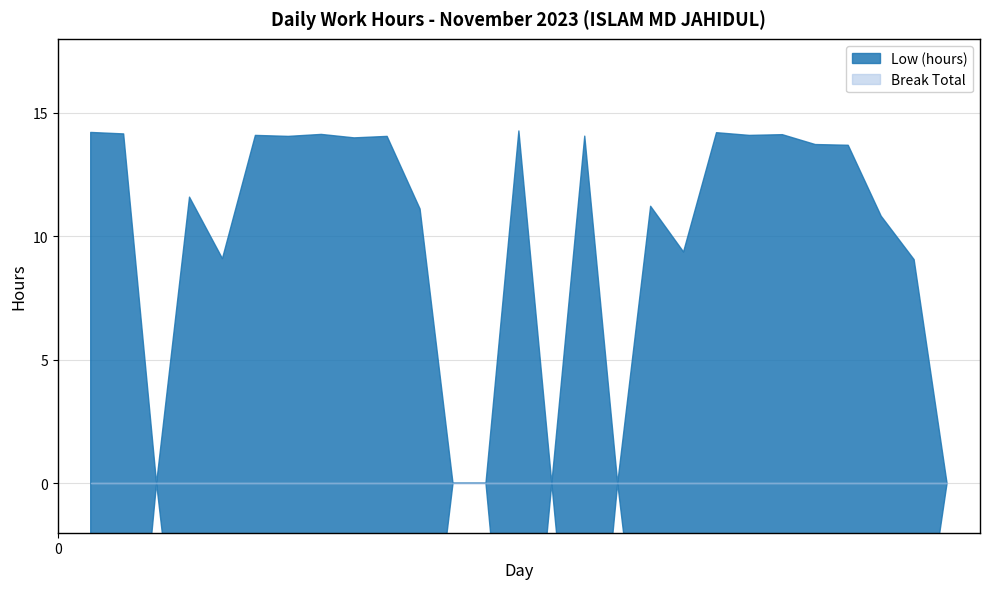

True or false: Low (hours) and Break Total cross at least once.

False